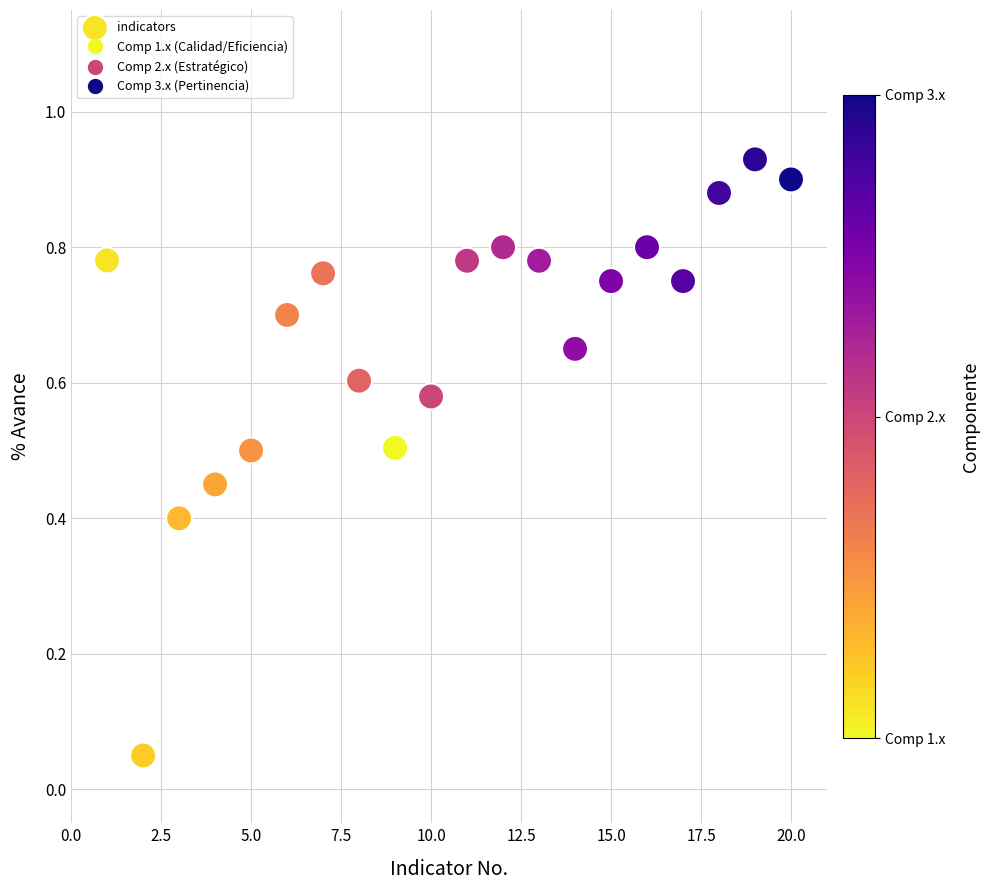

What is the range of X values (max minus min)?

19.0